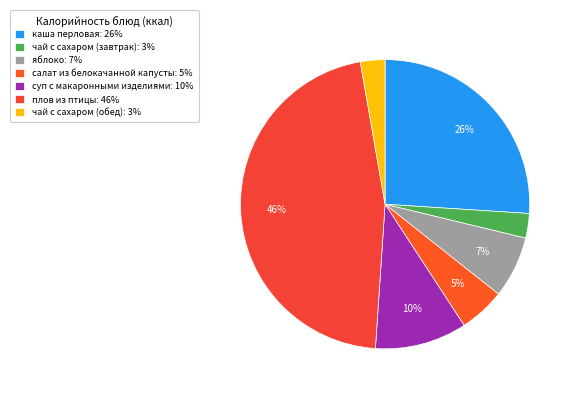

How many segments does this pie chart have?

7